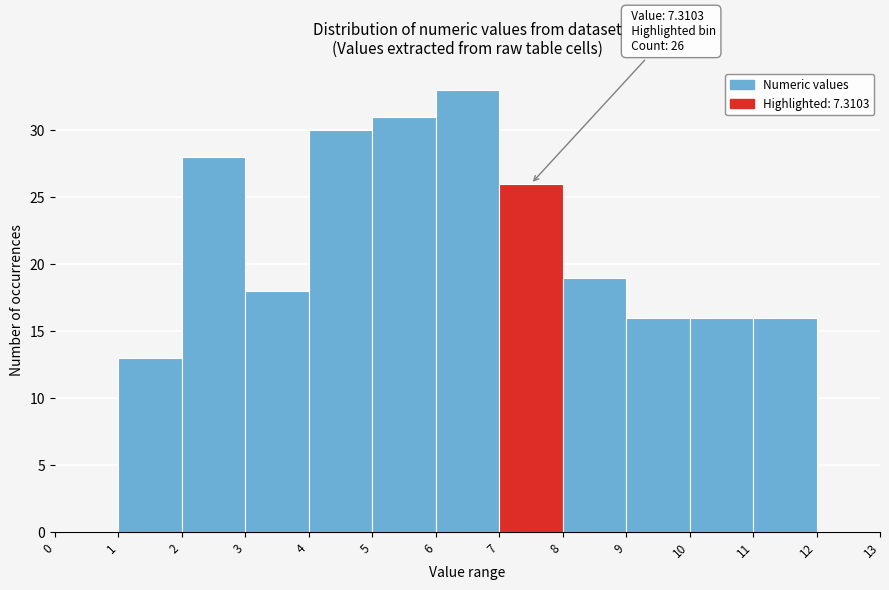

Which range on the x-axis has the tallest bar?

6 to 7